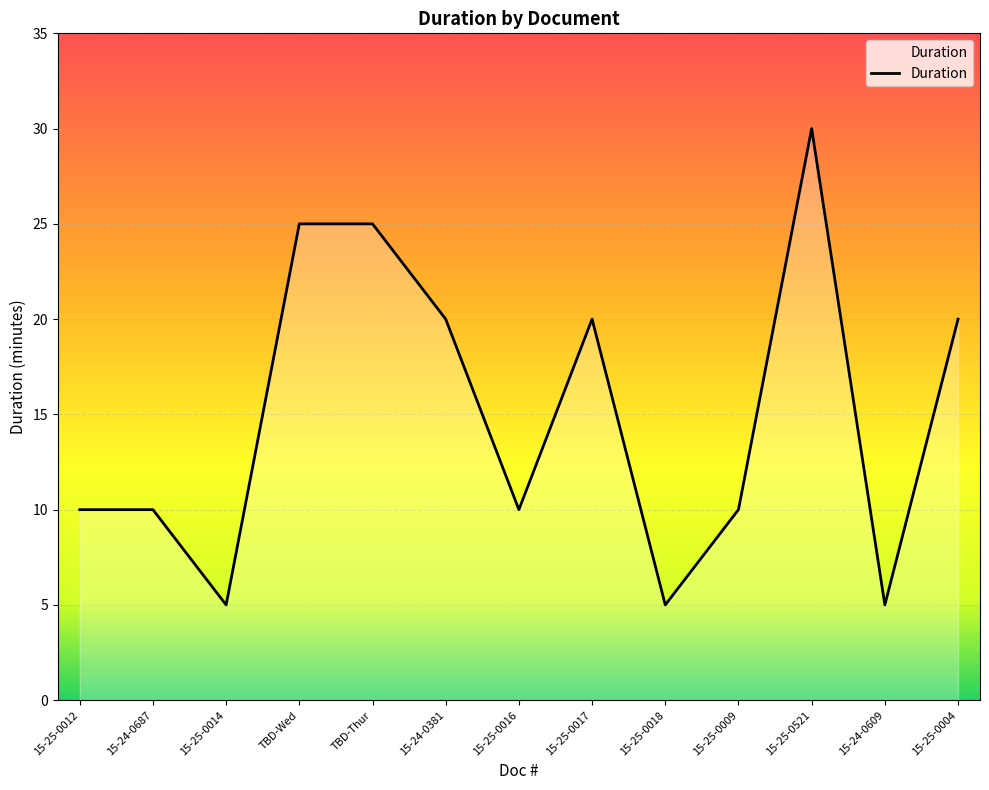

Is it true that the value at 15-25-0009 is 3?

False